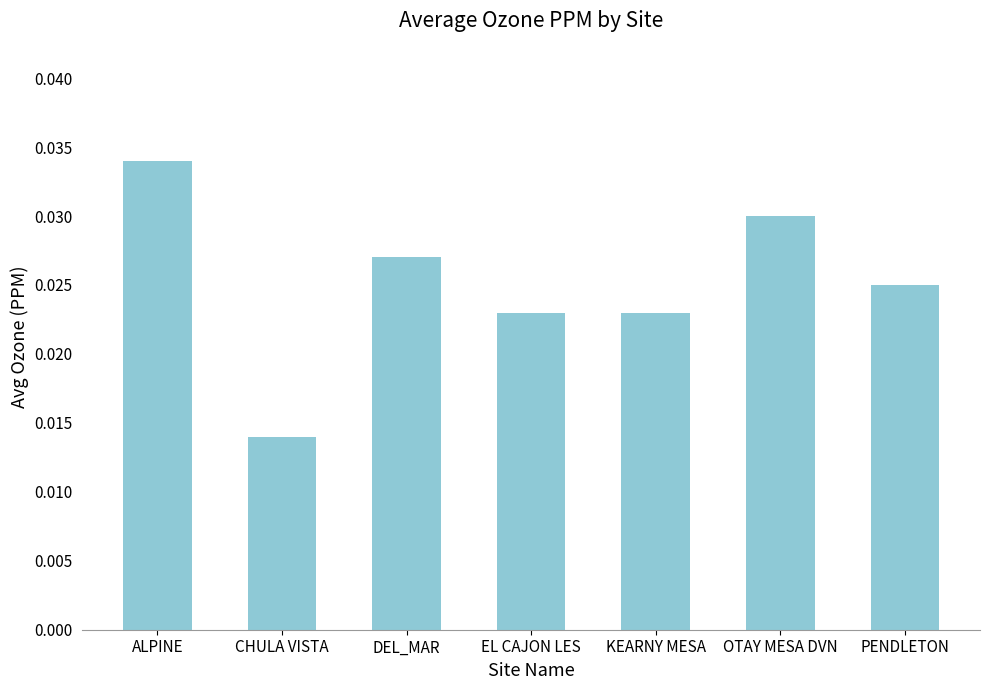

How many distinct data groups are displayed?

1